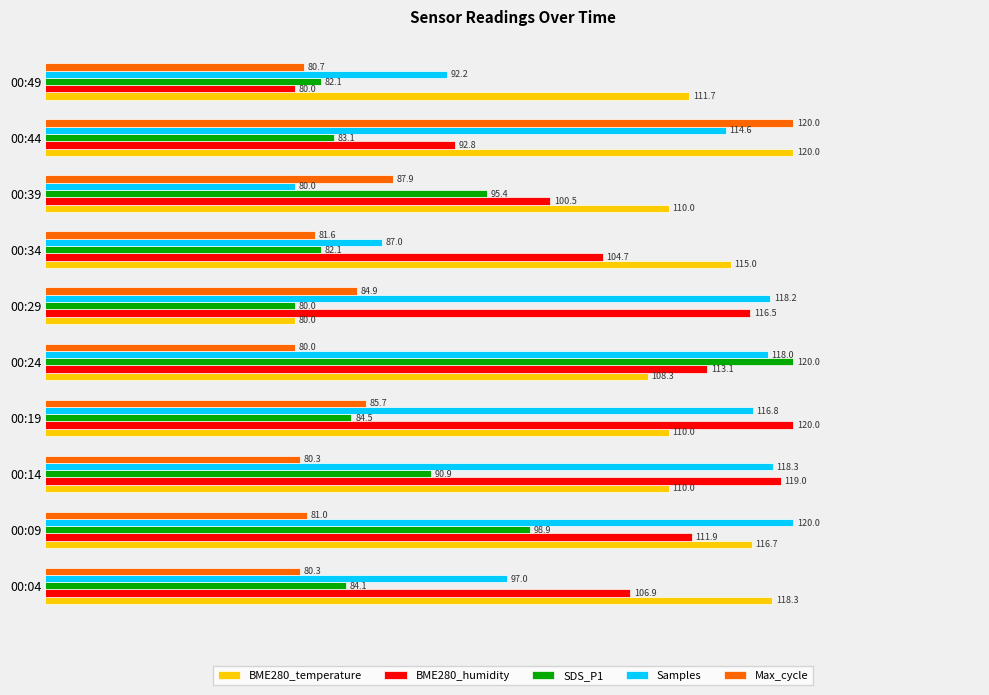

Which series changed the most between 00:09 and 00:34?

Samples